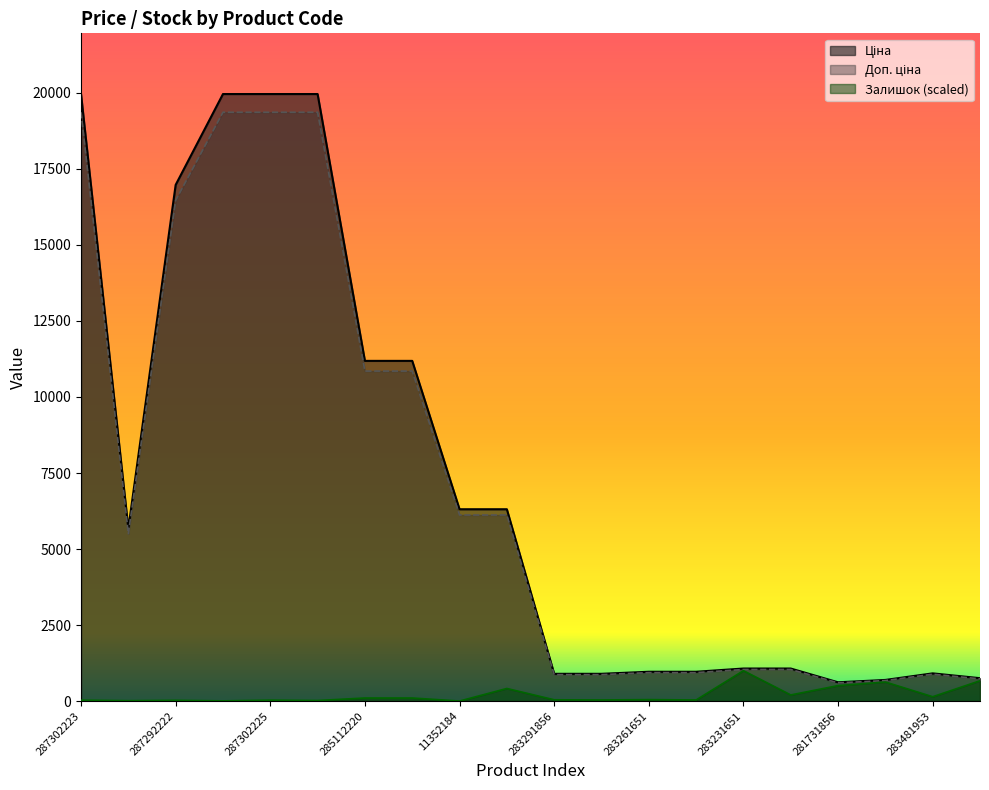

Rank the categories by Залишок value from highest to lowest.

283231651, 283421953, 283502182, 281731856, 11352182, 283231650, 283481953, 285112220, 285112217, 283261651, 283291856, 283291651, 283261650, 287302223, 287302225, 287292222, 287302224, 10832185, 287302226, 11352184